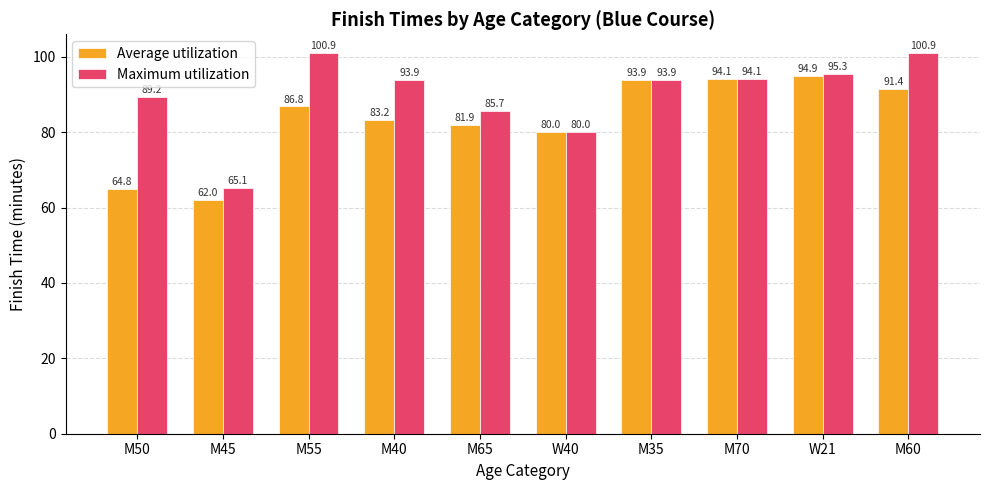

True or false: Average utilization has a value of 62.0 at M45.

True